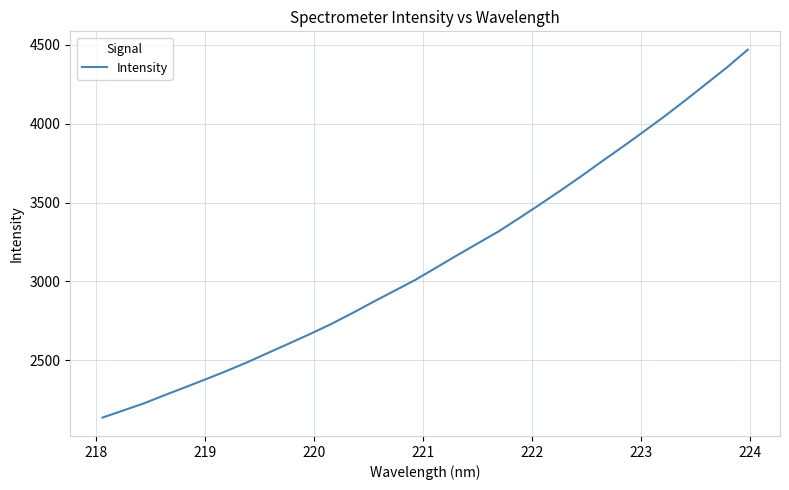

What is the smallest value displayed?

2136.9